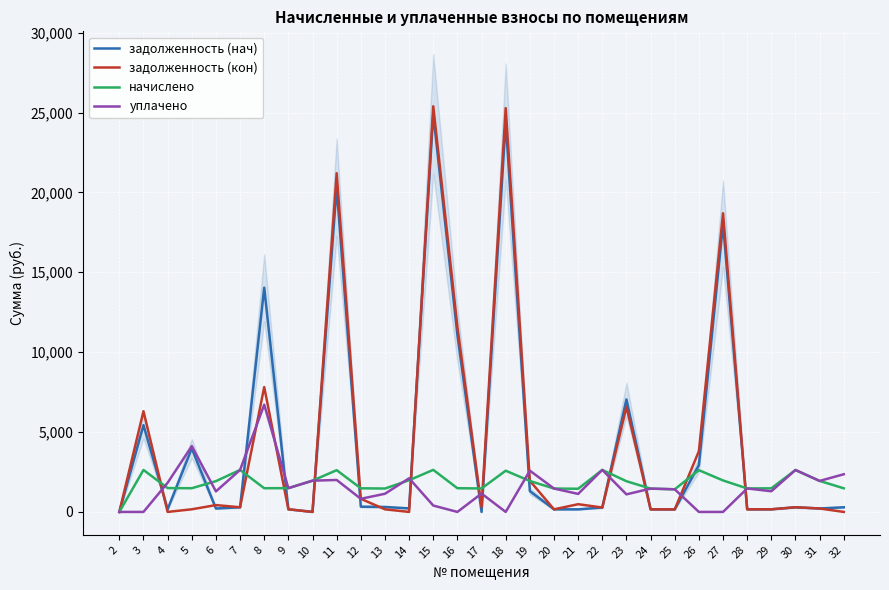

Reading right to left, list all the values displayed in this chart.

задолженность (нач): 290.7	215.7	291.5	164.3	163.2	18035.6	2929.5	157.8	162.2	7041.8	276.9	161.1	162.7	1302.7	24416.5	0.0	11079.8	24912.9	220.5	311.9	328.6	20328.2	0.0	165.4	14036.1	292.0	214.1	3976.1	165.9	5429.0	0.0
задолженность (кон): 0.0	215.7	291.5	164.3	163.2	18692.3	3800.8	157.8	162.2	6582.6	276.1	483.4	162.7	1948.2	25276.7	308.2	11574.3	25390.6	0.0	162.7	821.5	21199.5	0.0	165.4	7816.3	292.0	428.2	164.8	0.0	6305.1	0.0
начислено: 1478.7	1941.4	2623.5	1478.7	1469.2	1970.0	2614.0	1416.7	1459.6	1922.3	2628.3	1450.1	1464.4	1936.6	2580.6	1469.2	1483.5	2633.0	1984.3	1464.4	1478.7	2614.0	1955.7	1488.2	1483.5	2628.3	1927.1	1483.5	1493.0	2628.3	0.0
уплачено: 2357.9	1941.4	2623.5	1294.4	1469.2	0.0	0.0	1416.7	1459.6	1100.0	2630.7	1127.8	1464.4	2582.2	0.0	1149.8	0.0	400.0	2106.3	1136.3	821.5	2000.0	1955.7	1488.2	6714.3	2628.3	1284.7	4120.0	1824.8	0.0	0.0